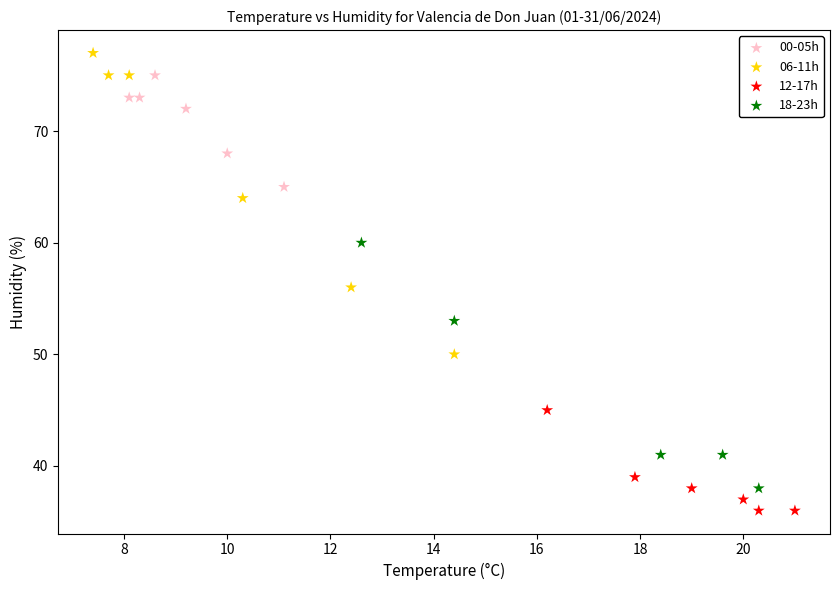

Which series has the widest spread of Y values?

06-11h